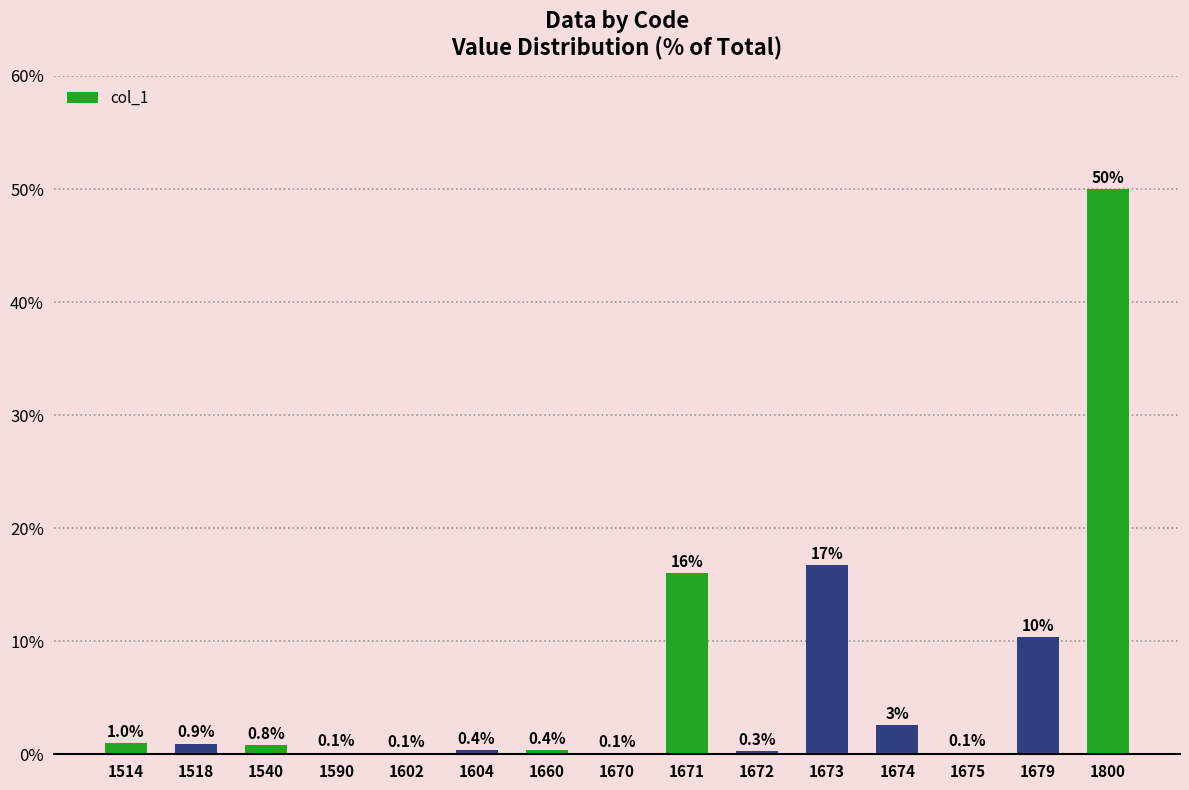

The chart shows a value of 16.7 at 1673. True or false?

True